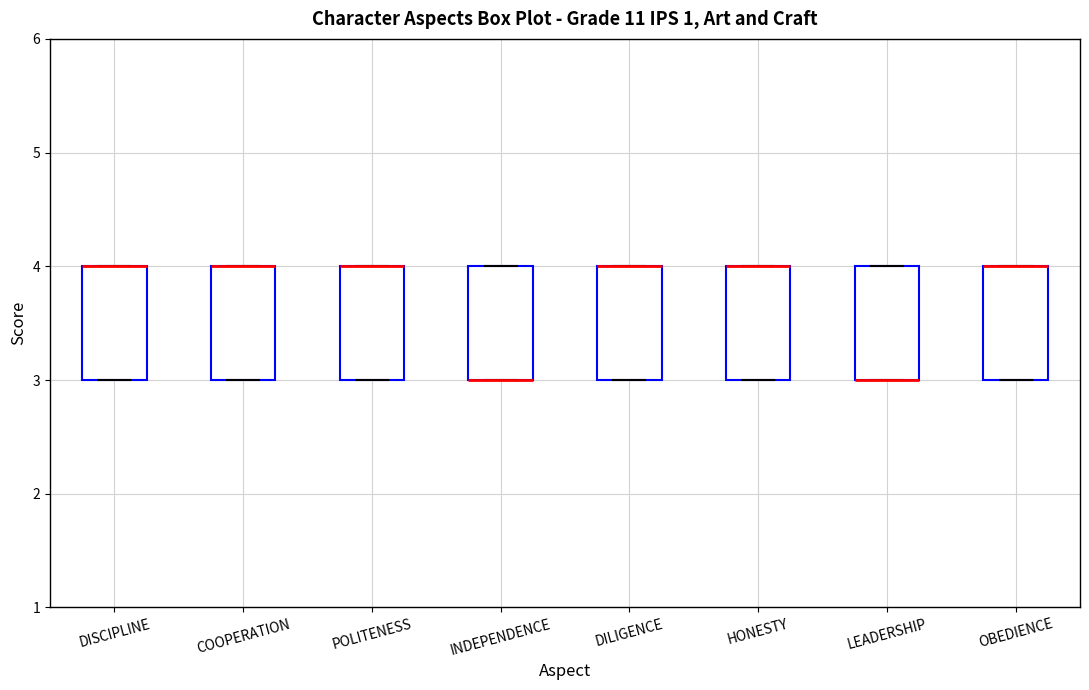

Reading left to right, read every box against the y-axis: the position of its median line, the range the box covers, and the ends of its whiskers. The values are not printed on the chart, so give them approximately, as read against the axis.

DISCIPLINE: median 4 (drawn on the box's upper edge), box 3 to 4, whiskers 3 to 4
COOPERATION: median 4 (drawn on the box's upper edge), box 3 to 4, whiskers 3 to 4
POLITENESS: median 4 (drawn on the box's upper edge), box 3 to 4, whiskers 3 to 4
INDEPENDENCE: median 3 (drawn on the box's lower edge), box 3 to 4, whiskers 3 to 4
DILIGENCE: median 4 (drawn on the box's upper edge), box 3 to 4, whiskers 3 to 4
HONESTY: median 4 (drawn on the box's upper edge), box 3 to 4, whiskers 3 to 4
LEADERSHIP: median 3 (drawn on the box's lower edge), box 3 to 4, whiskers 3 to 4
OBEDIENCE: median 4 (drawn on the box's upper edge), box 3 to 4, whiskers 3 to 4